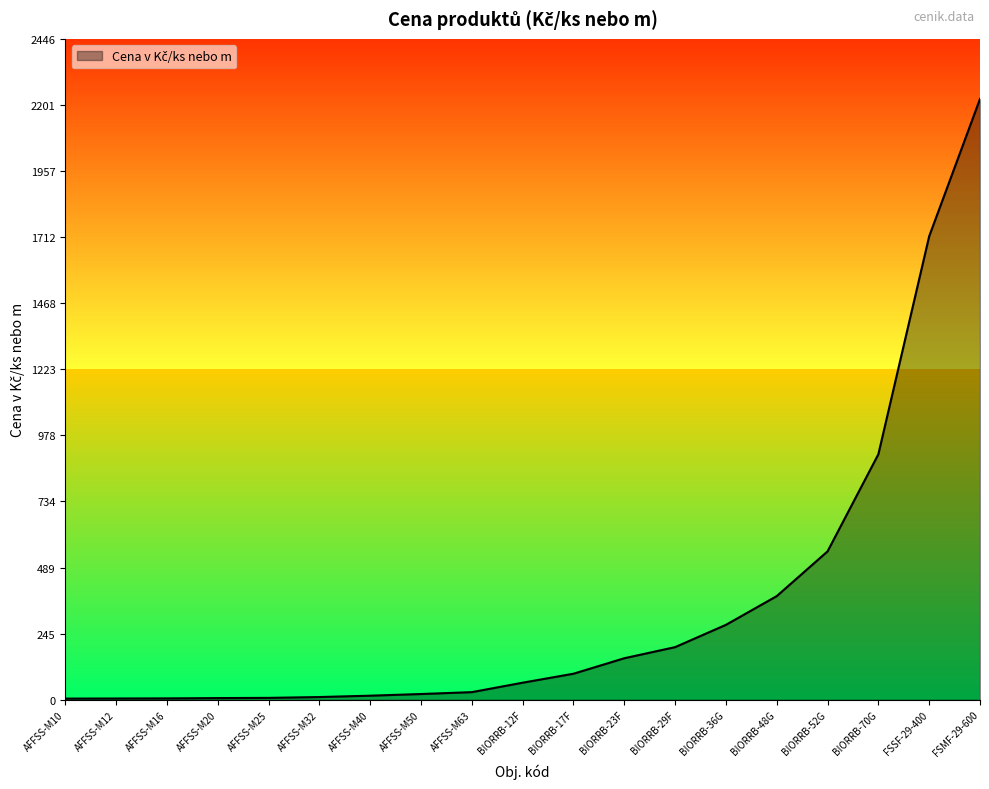

Which category has the highest value across all series?

FSMF-29-600